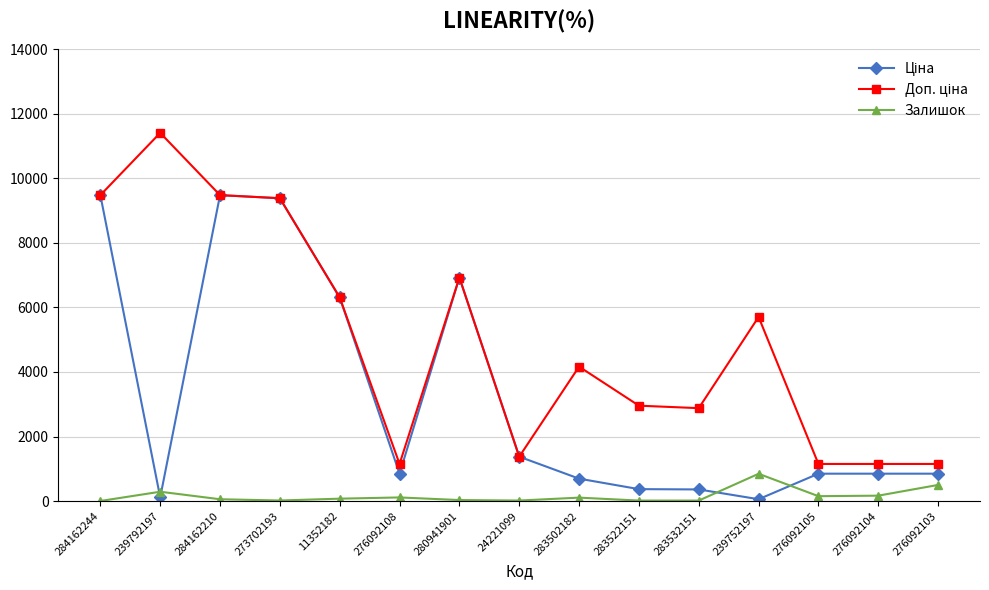

How many lines are shown in the chart?

3